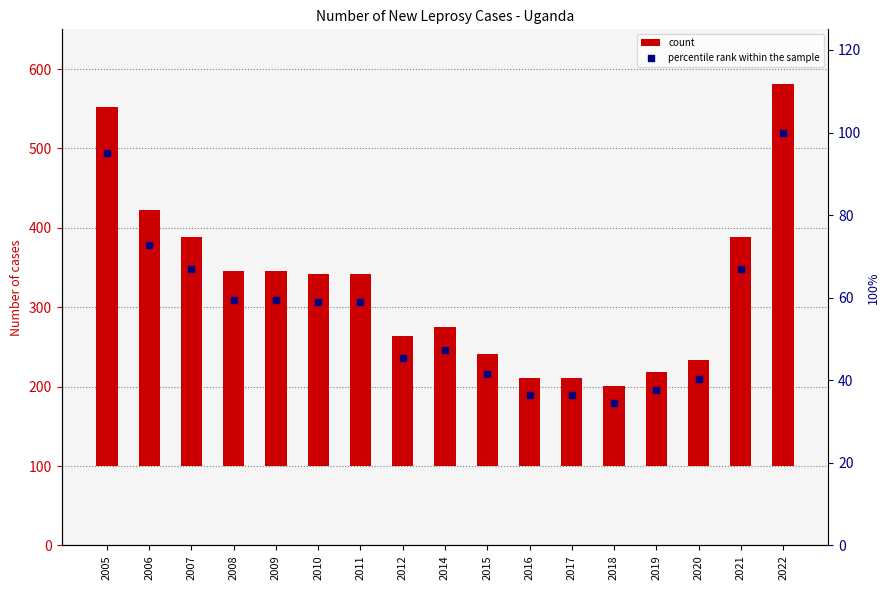

Which series has the largest Y range (max minus min)?

count